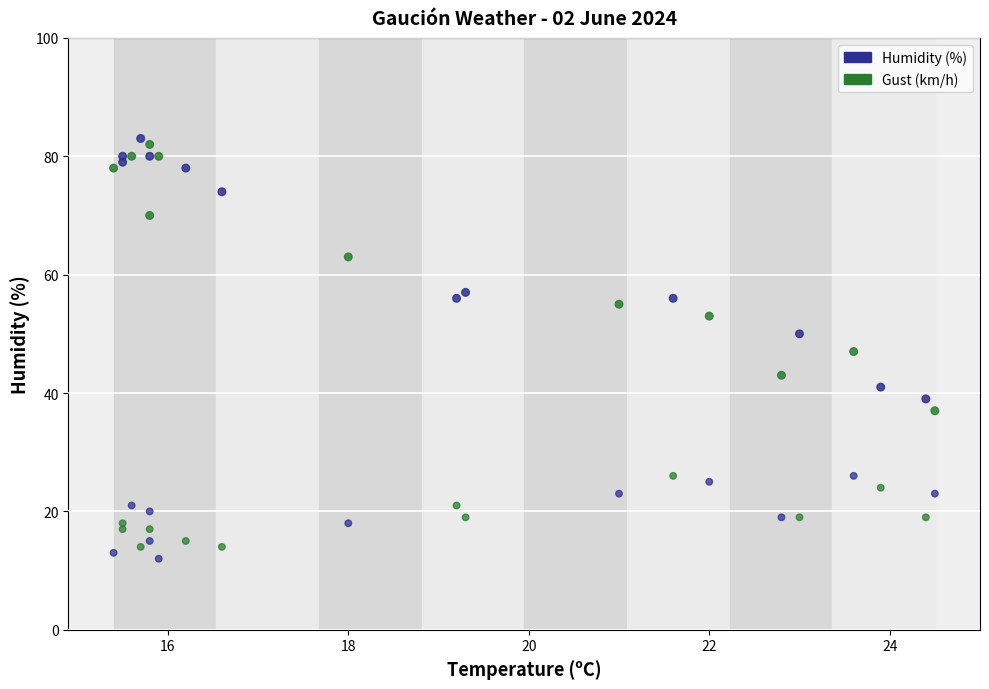

Which series has the widest spread of Y values?

Humidity (%)